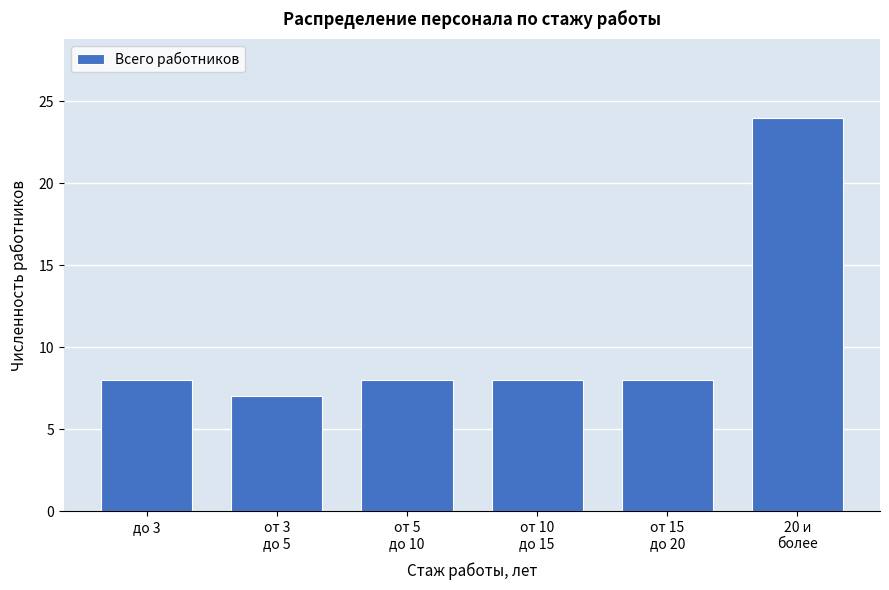

Reading left to right, list all the values displayed in this chart.

8	7	8	8	8	24